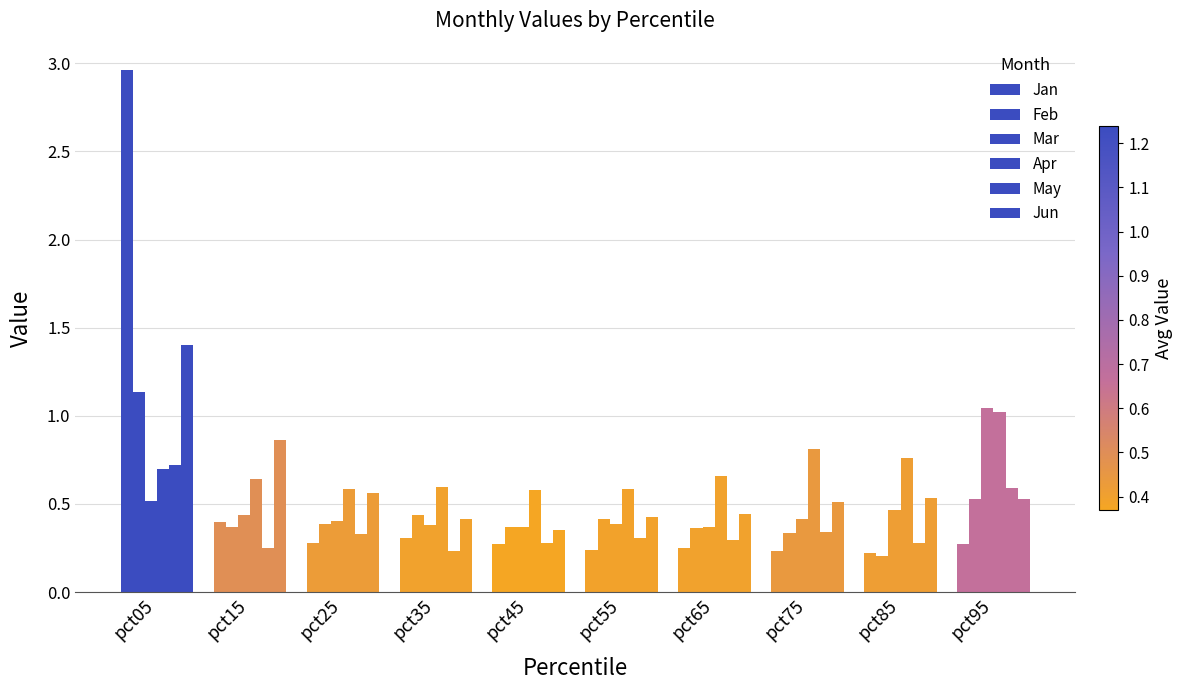

Is it true that Jan equals 0.1 at pct25?

False